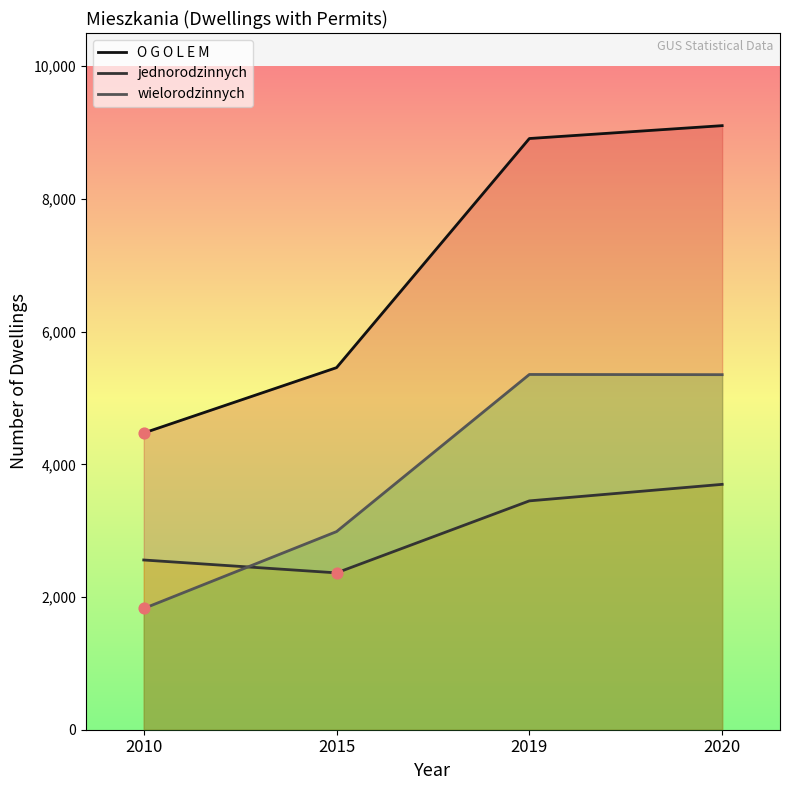

At which category is the sum across all series the highest?

2020